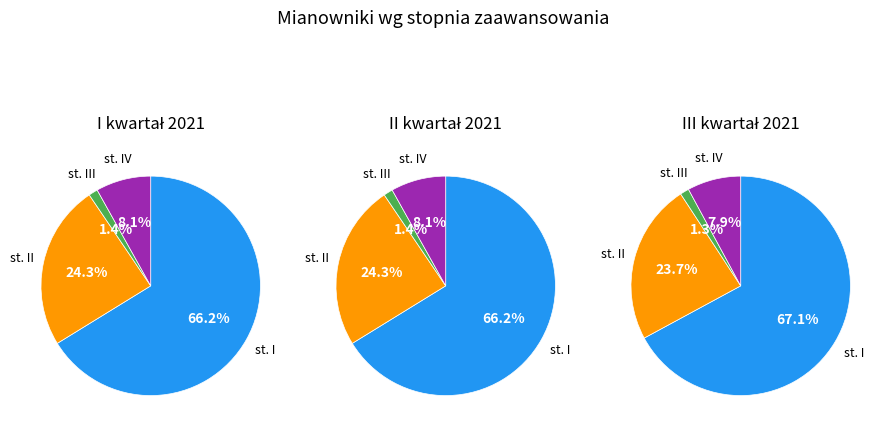

Rank the categories by st. zaawansowania I value from highest to lowest.

0, 1, 2